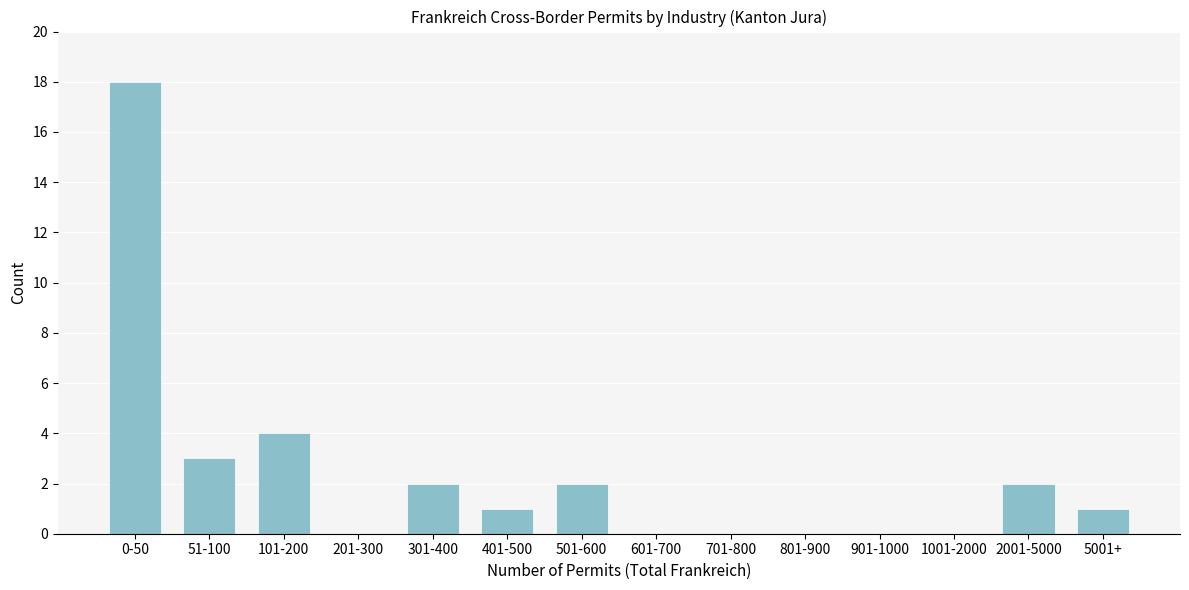

Reading left to right, extract all data points from this chart.

0-50=18	51-100=3	101-200=4	201-300=0	301-400=2	401-500=1	501-600=2	601-700=0	701-800=0	801-900=0	901-1000=0	1001-2000=0	2001-5000=2	5001+=1